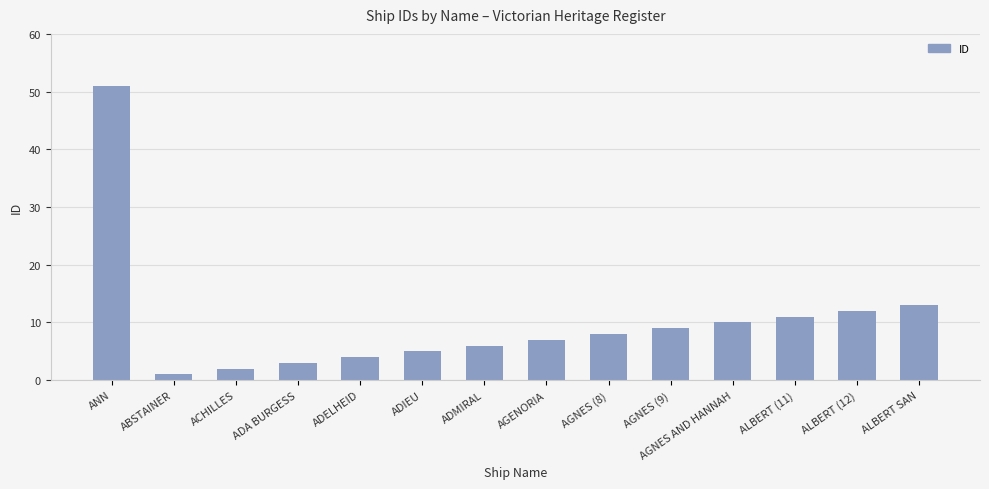

What is the difference between the maximum and minimum values?

50